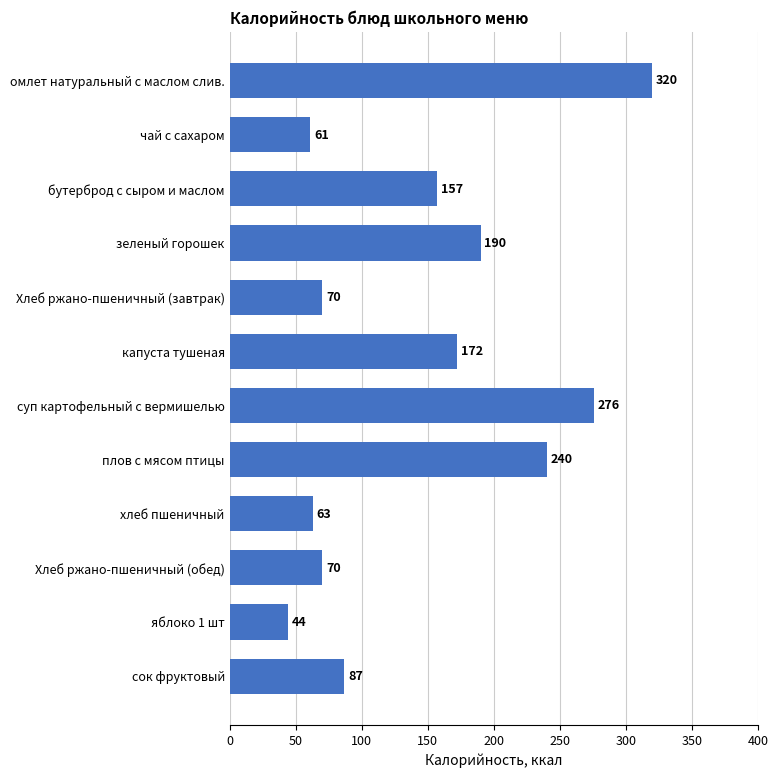

What is the average value?

146